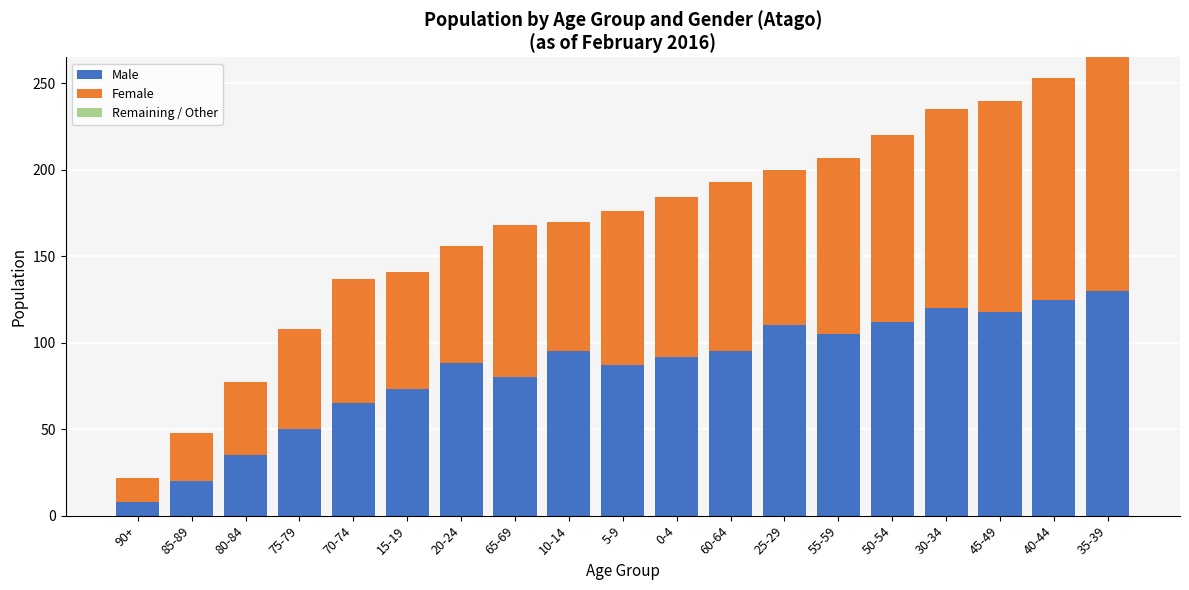

What is the value of the Male bar at the 13th from the left?

110